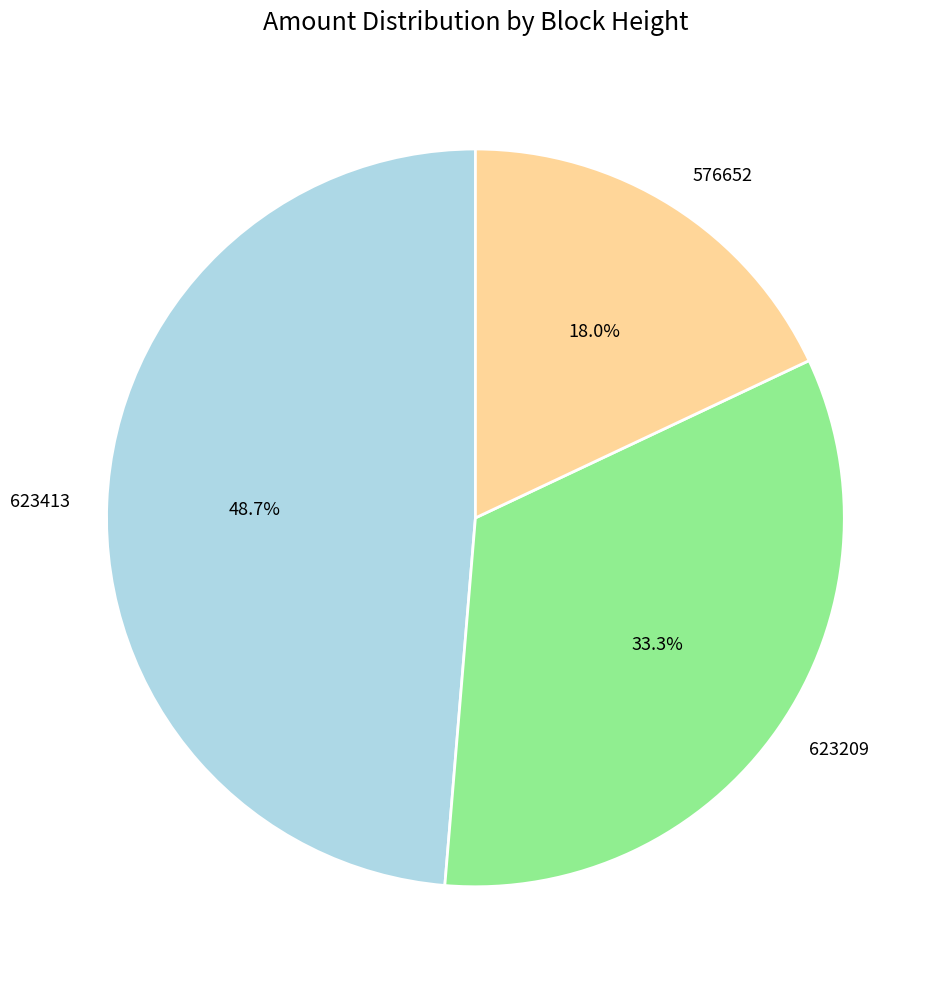

Is the sum of 623413 and 623209 greater than half?

Yes